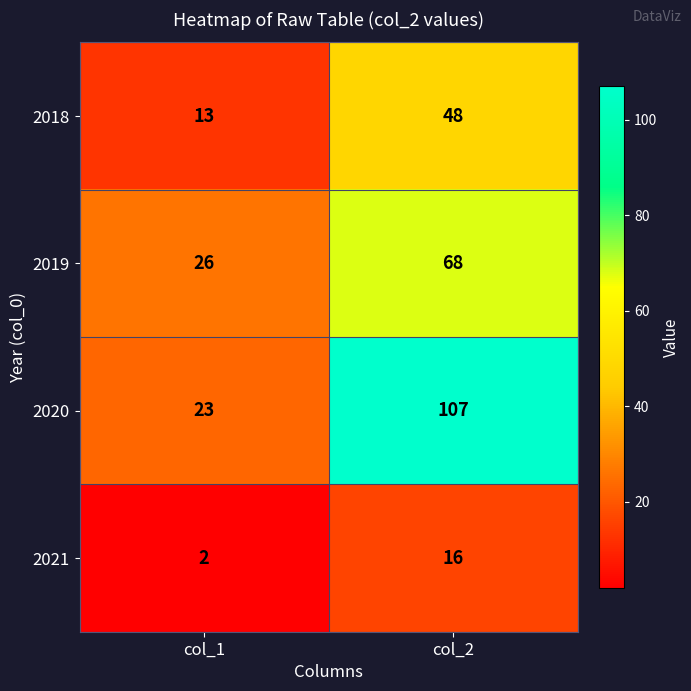

Read the 2018 value at col_2.

48